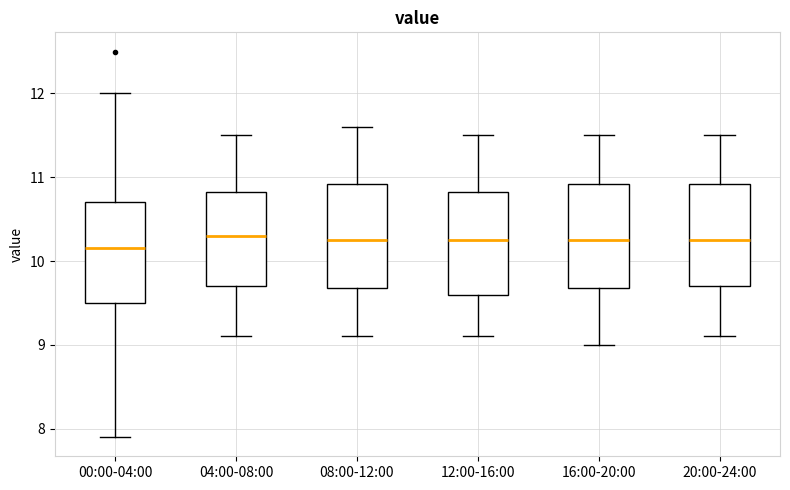

Reading left to right, read every box against the y-axis: the position of its median line, the range the box covers, and the ends of its whiskers. The values are not printed on the chart, so give them approximately, as read against the axis.

00:00-04:00: median 10.2, box 9.5 to 10.7, whiskers 7.9 to 12.0
04:00-08:00: median 10.3, box 9.7 to 10.8, whiskers 9.1 to 11.5
08:00-12:00: median 10.3, box 9.7 to 10.9, whiskers 9.1 to 11.6
12:00-16:00: median 10.3, box 9.6 to 10.8, whiskers 9.1 to 11.5
16:00-20:00: median 10.3, box 9.7 to 10.9, whiskers 9.0 to 11.5
20:00-24:00: median 10.3, box 9.7 to 10.9, whiskers 9.1 to 11.5